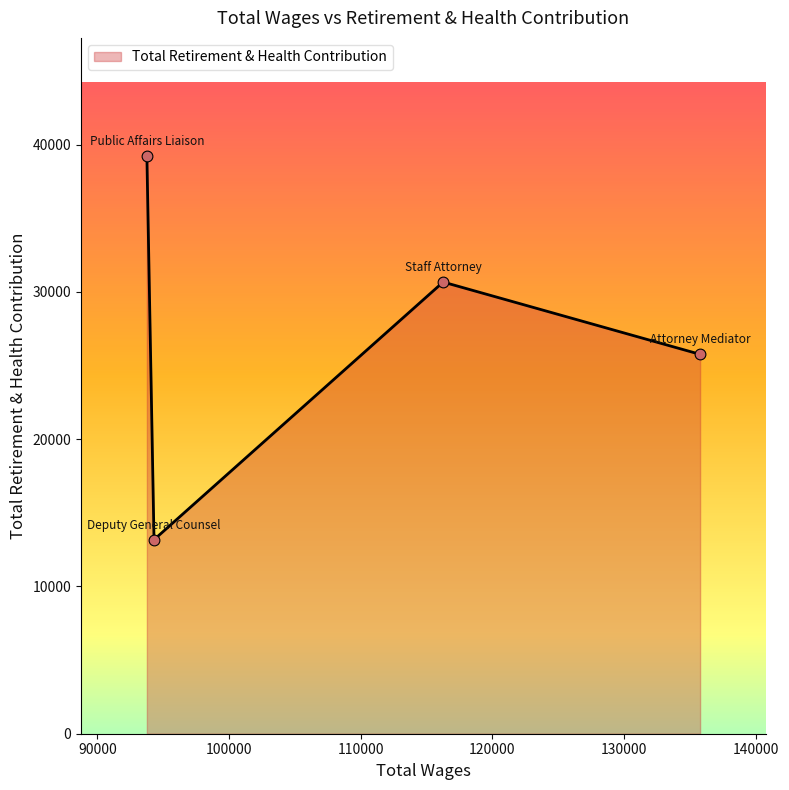

True or false: the data has more than 1 interior local peaks.

False